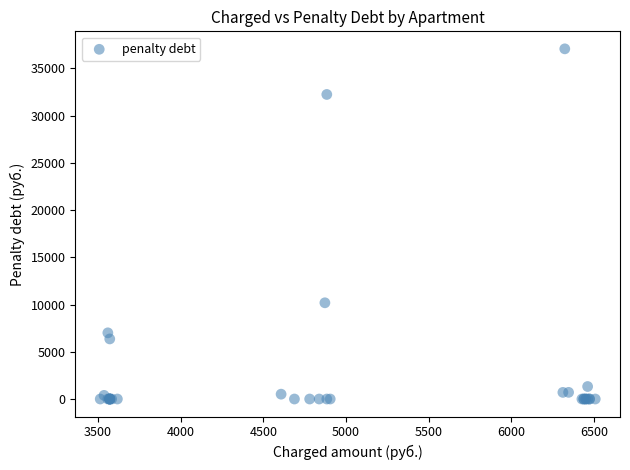

What Y value in the scatter plot is closest to 18535?

10186.0